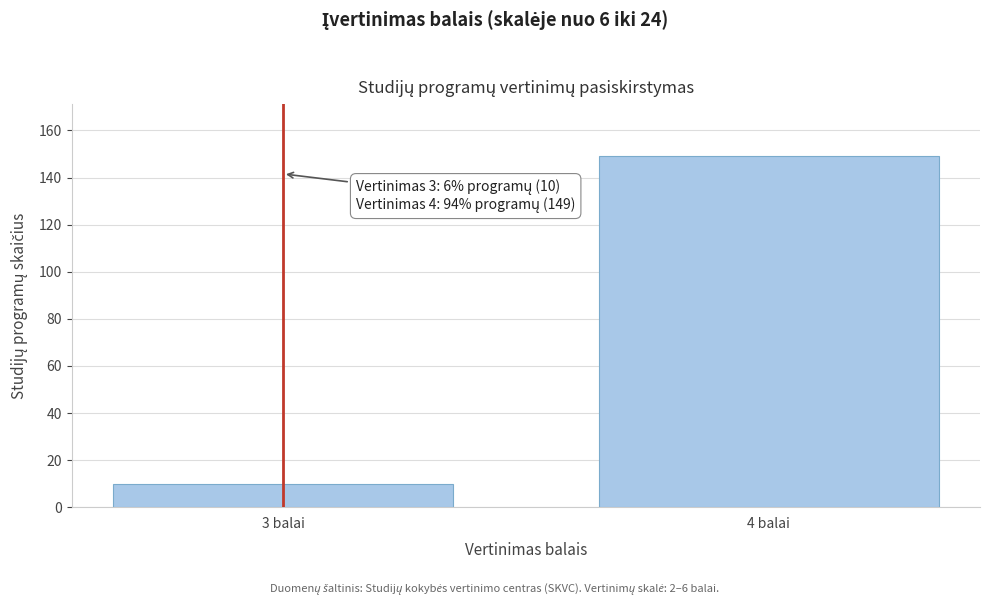

Reading right to left, extract all data points from this chart.

4 balai=149	3 balai=10